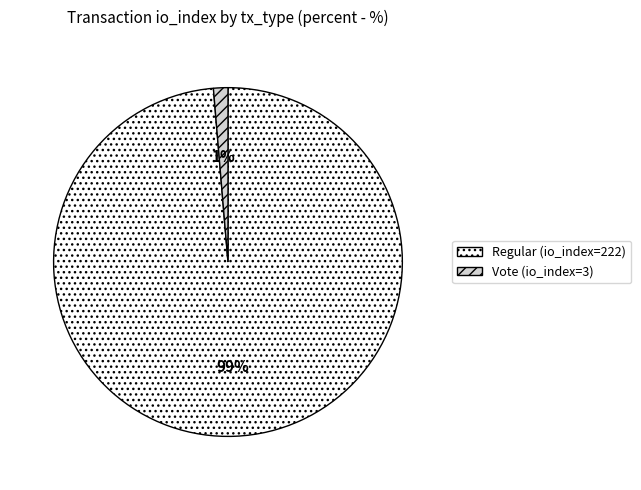

Count the number of slices in the pie.

2